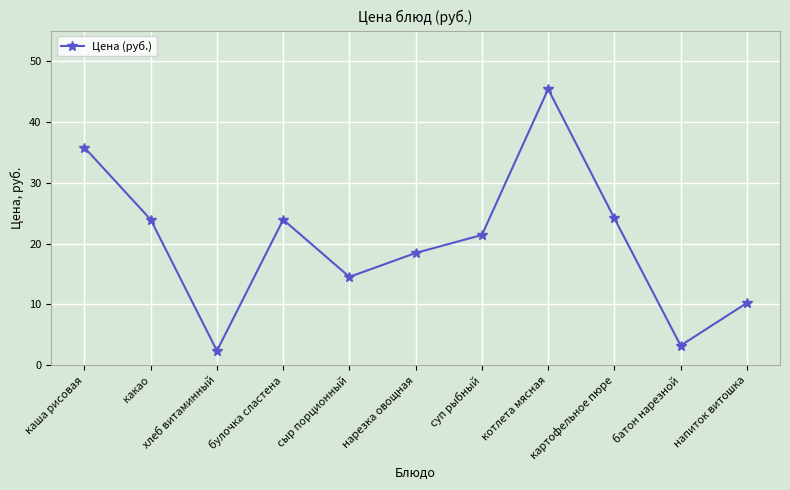

Is this an area chart (filled region under the line)?

No